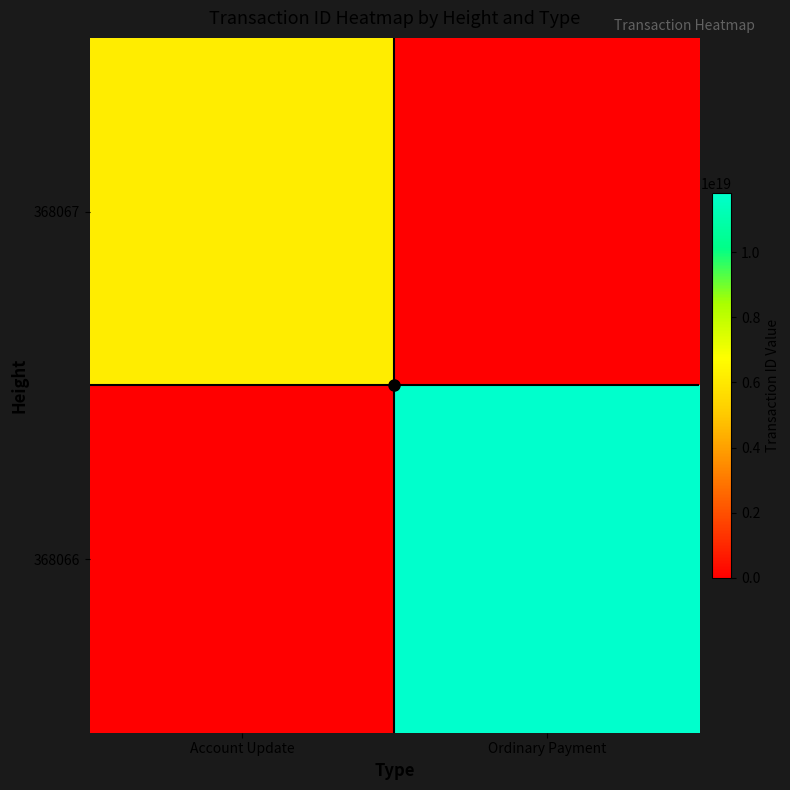

Between Account Update and Ordinary Payment, which series saw the biggest shift?

368066